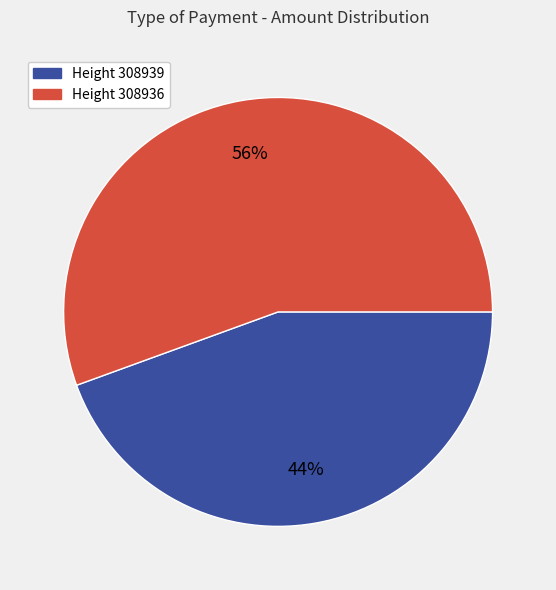

Does any single category account for the majority?

Yes